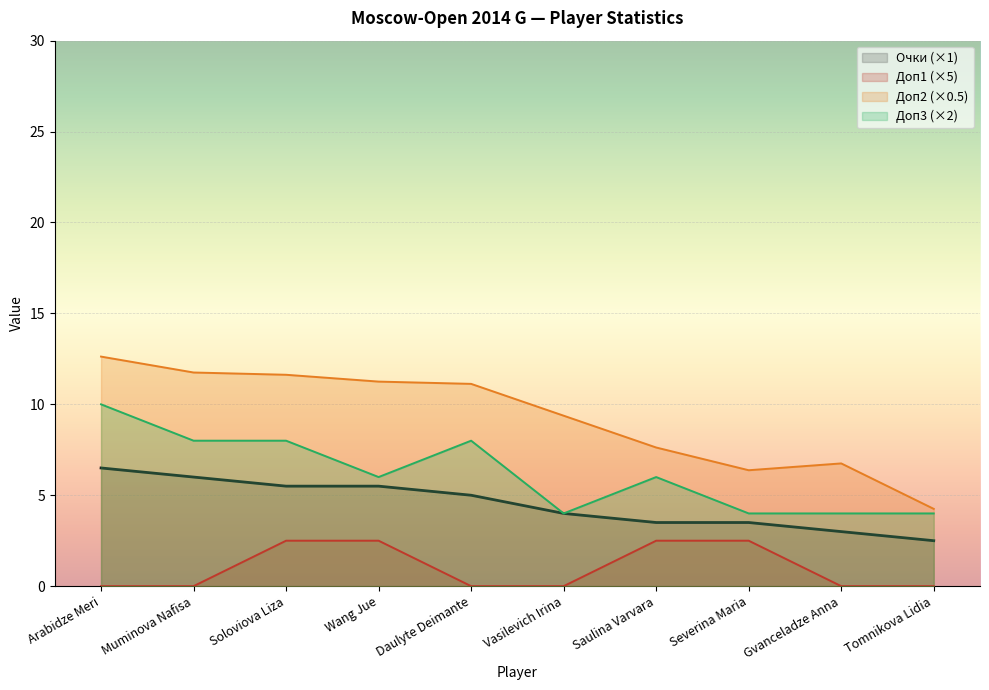

At which category does the chart reach its peak across all series?

Arabidze Meri